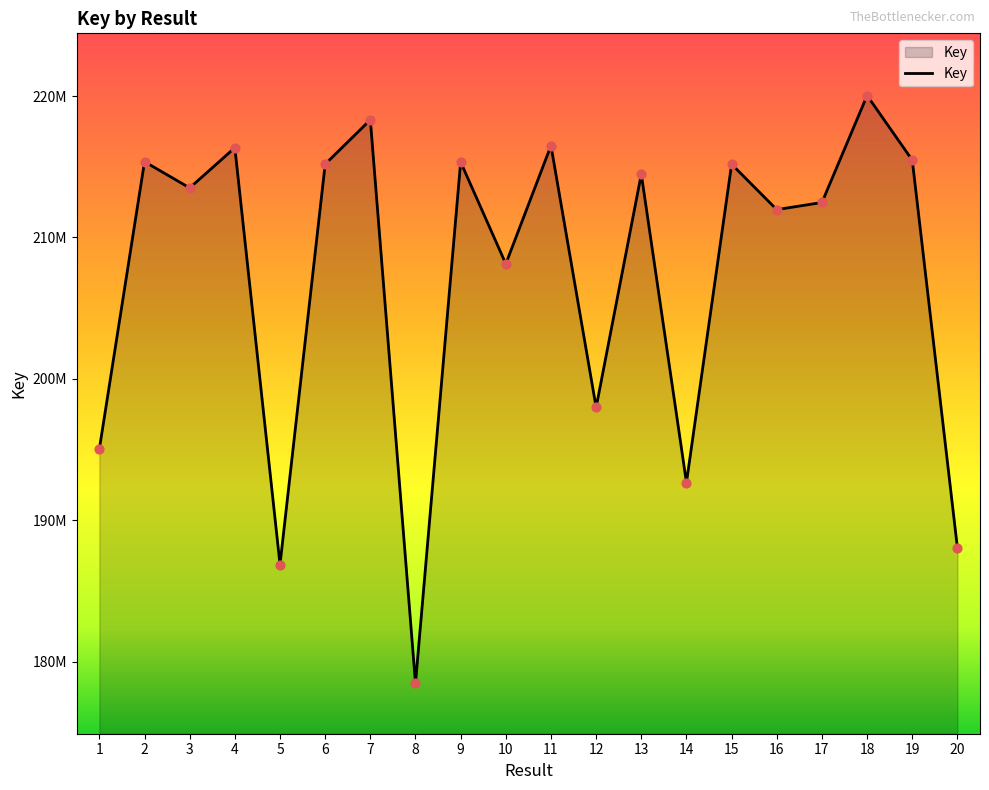

Approximately how many times larger is the value at 2 compared to 4?

1.0